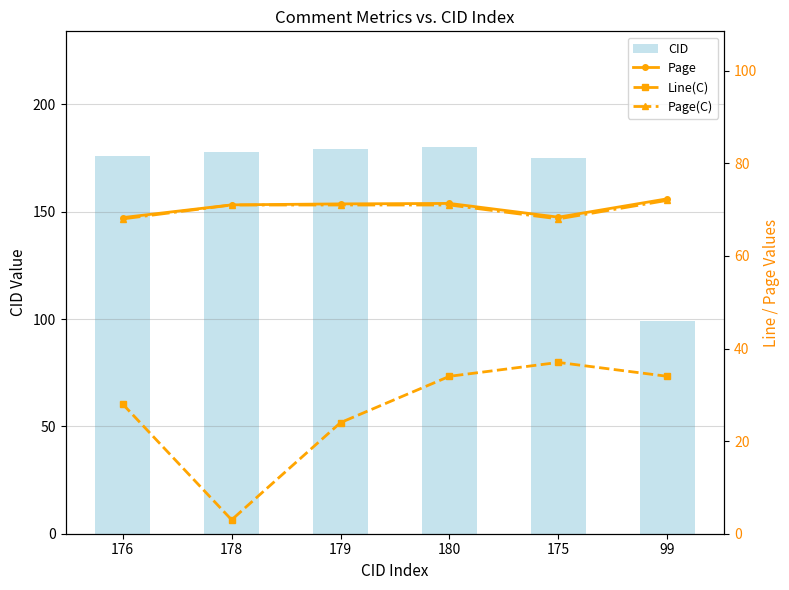

Does the chart contain any negative values?

No